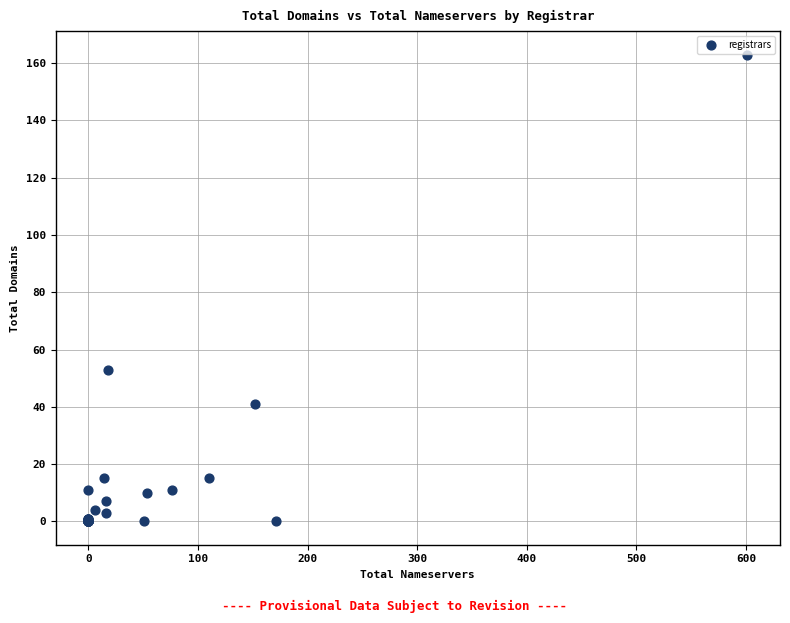

What Y value in the scatter plot is closest to 81?

53